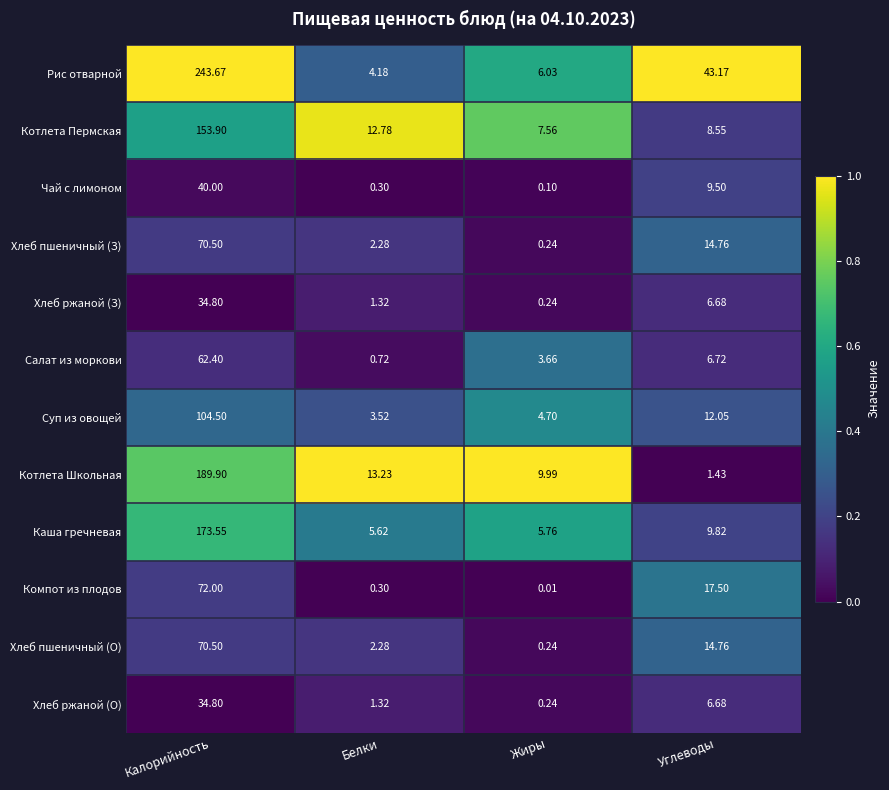

Is the value of Суп из овощей at Калорийность greater than the value of Компот из плодов at Жиры?

Yes